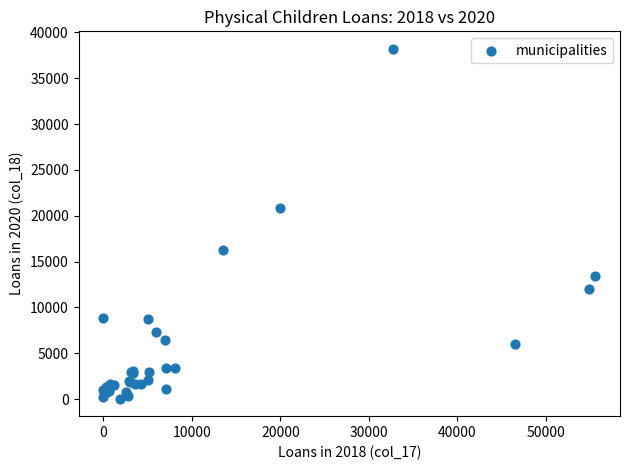

What Y value in the scatter plot is closest to 19132?

20822